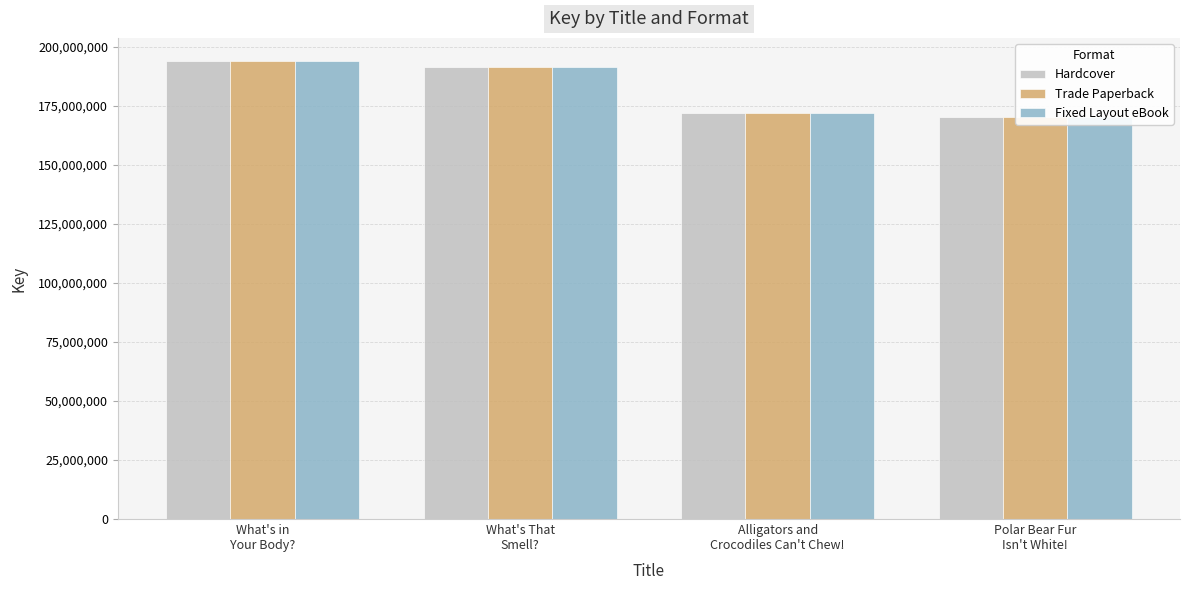

Rank the series by their maximum value, from highest to lowest.

Hardcover, Trade Paperback, Fixed Layout eBook